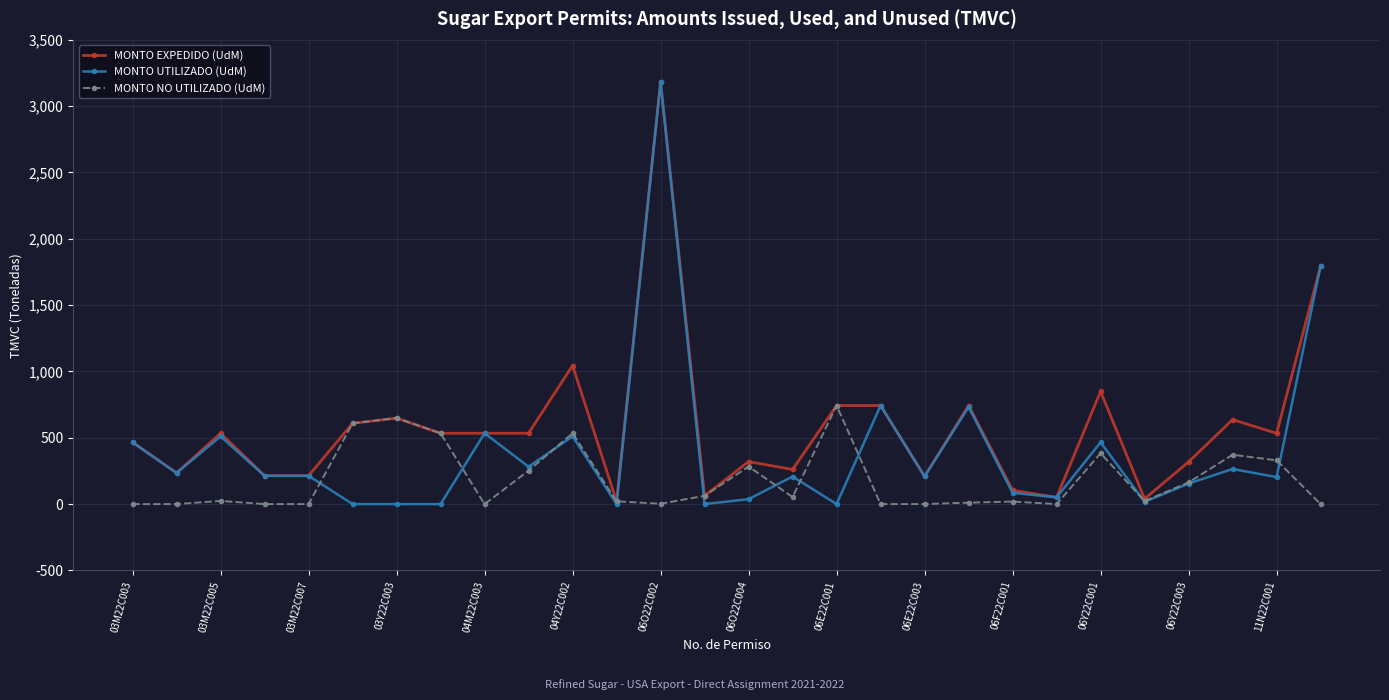

How many lines are shown in the chart?

3